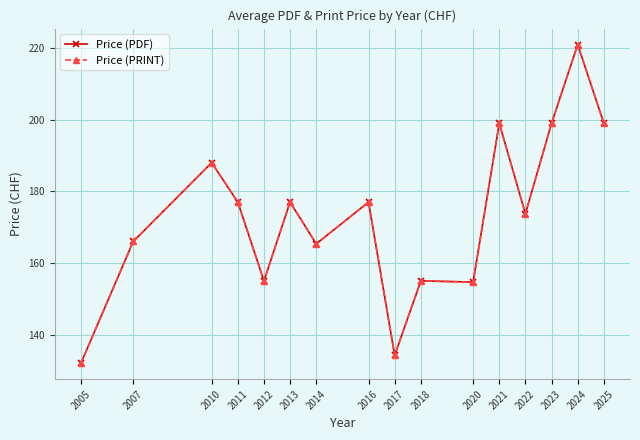

List the labels in order of Price (PDF) value, smallest first.

2005, 2017, 2020, 2012, 2018, 2014, 2007, 2022, 2011, 2013, 2016, 2010, 2021, 2023, 2025, 2024